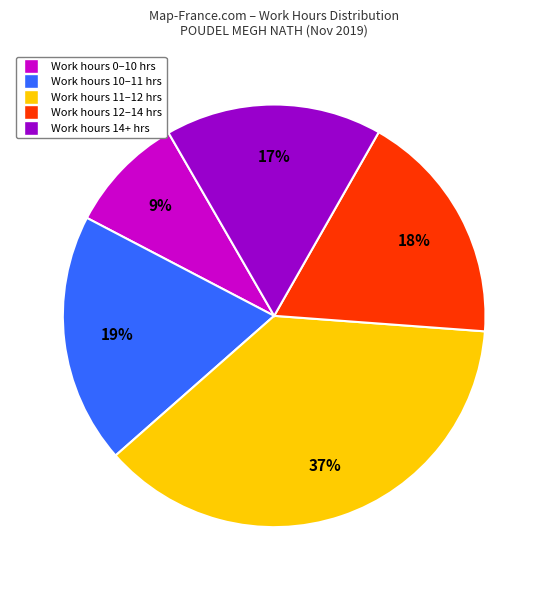

To the nearest percent, what is the difference between the largest and smallest slice percentages?

28%